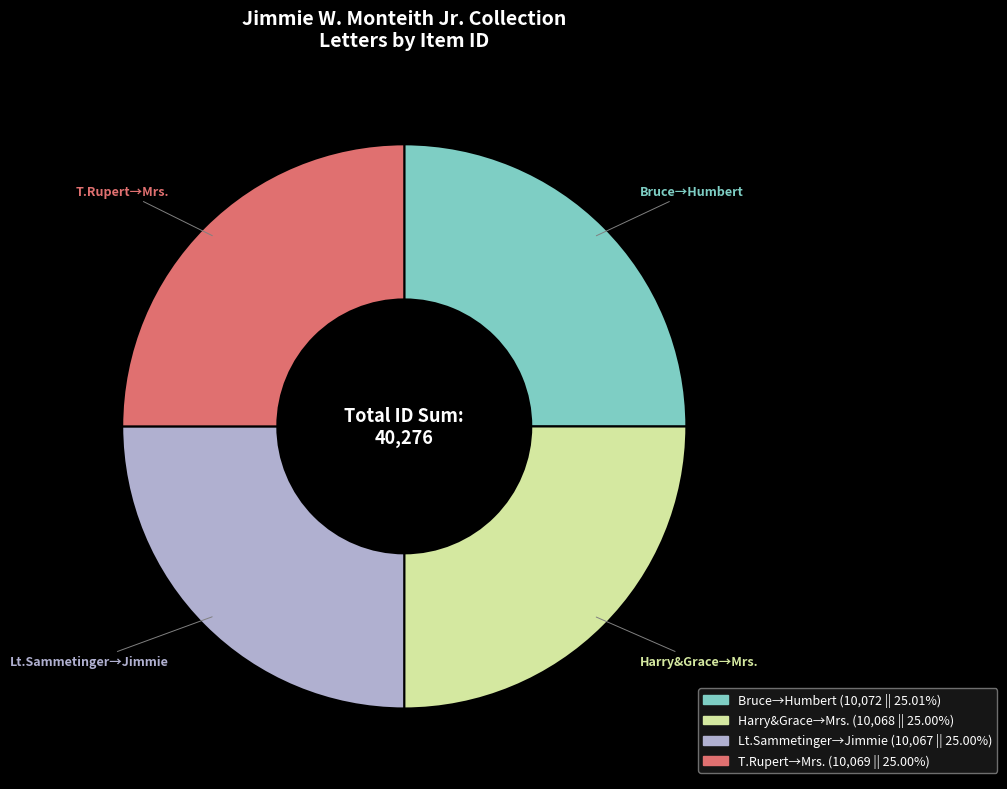

Is there any slice that represents more than half of the pie?

No